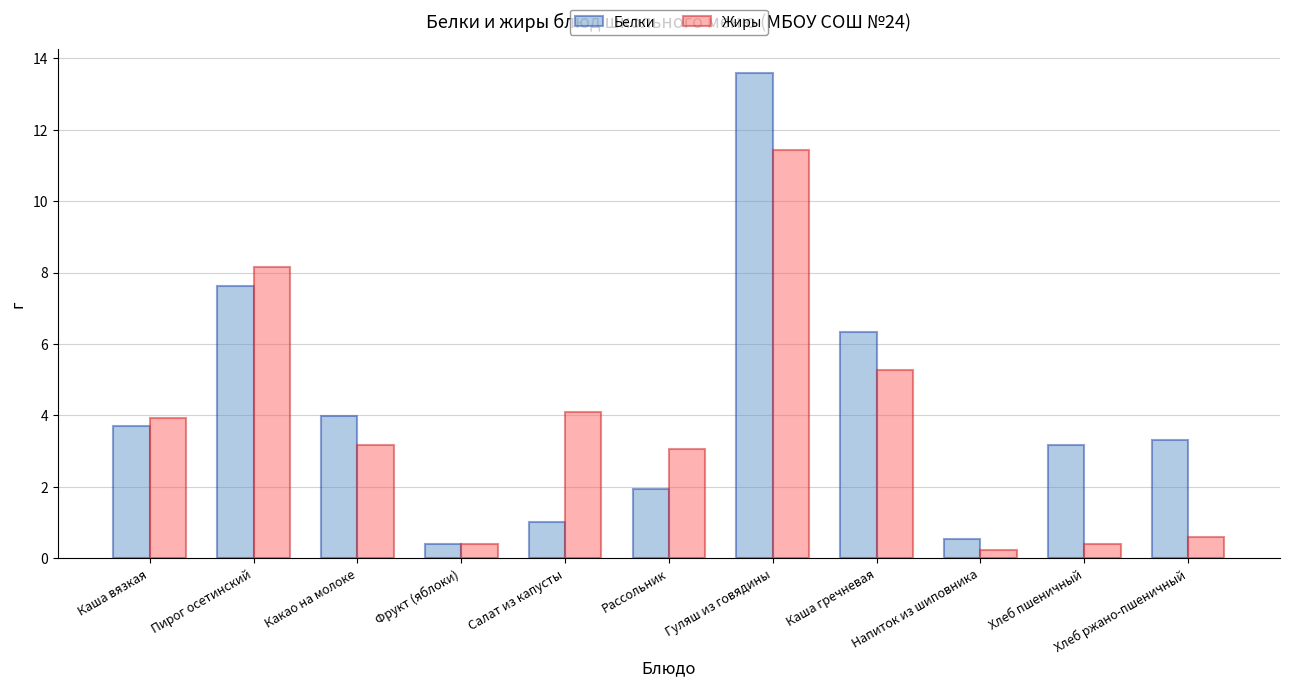

Are the bars horizontal?

No